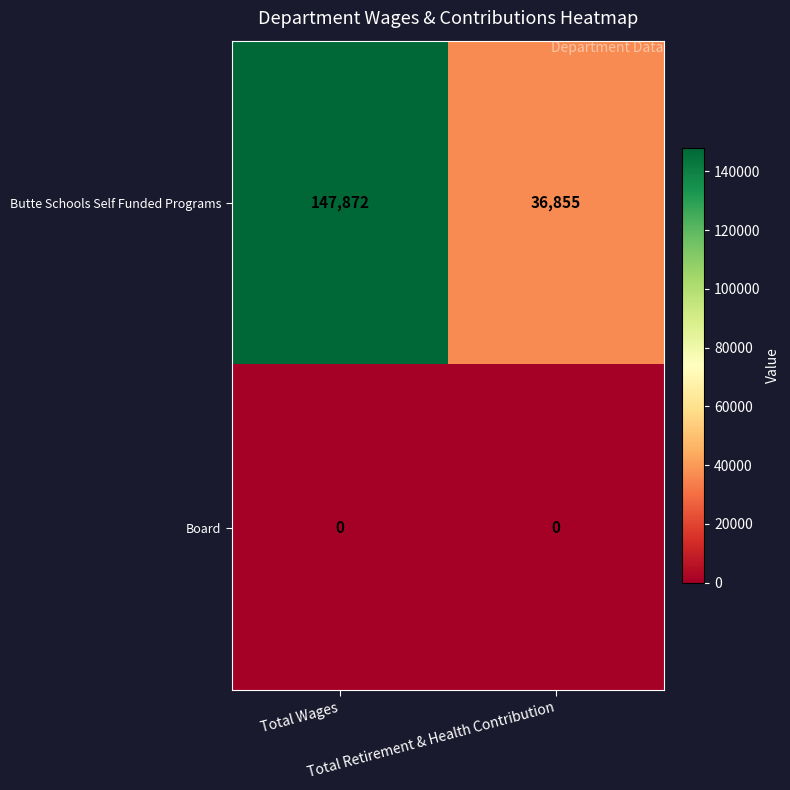

List the series in order of their overall mean, highest first.

Butte Schools Self Funded Programs, Board